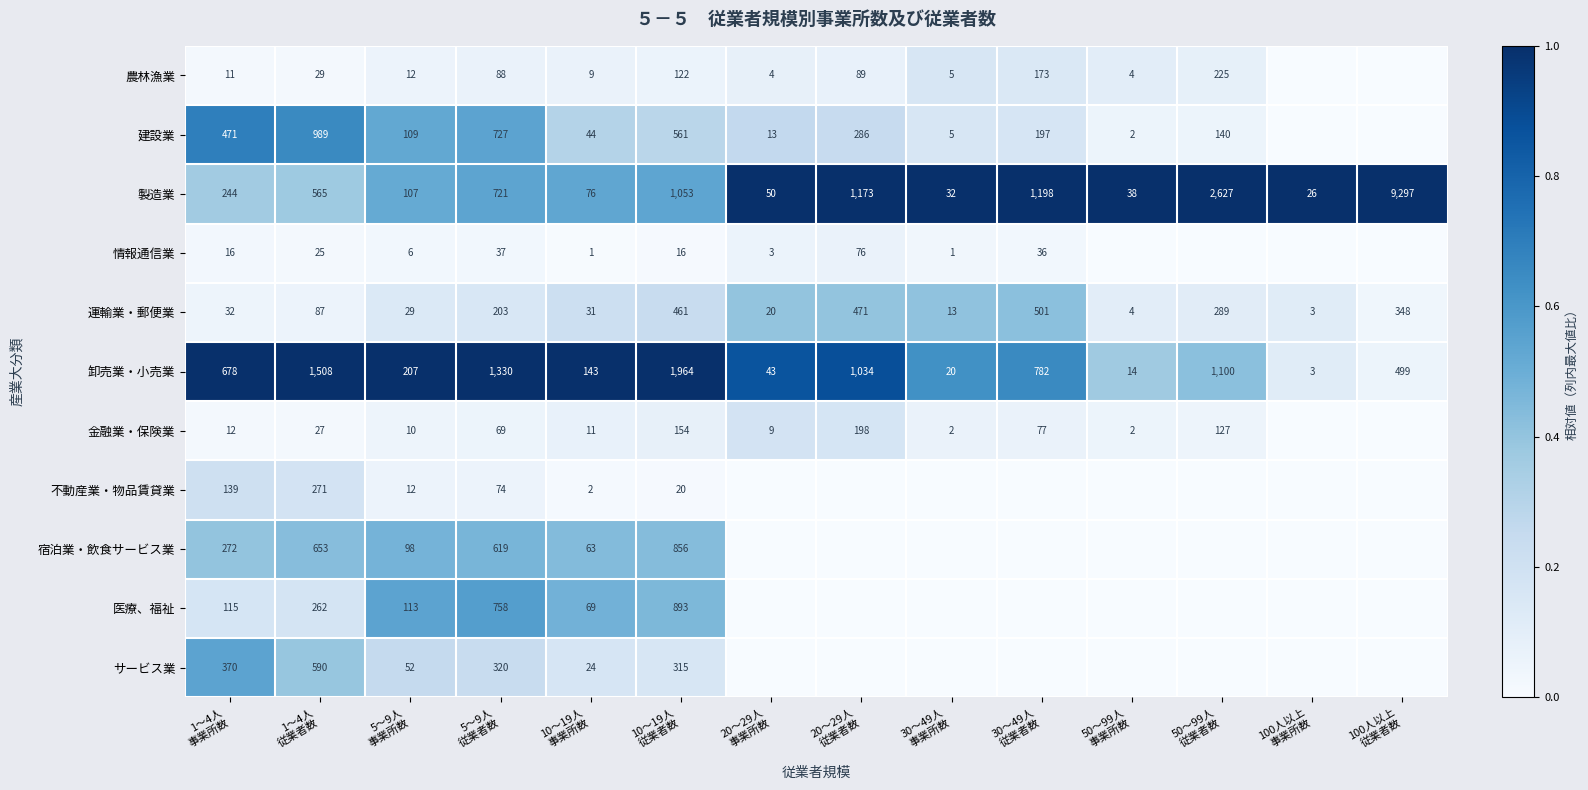

What is the lowest value of the 運輸業・郵便業 series?

3